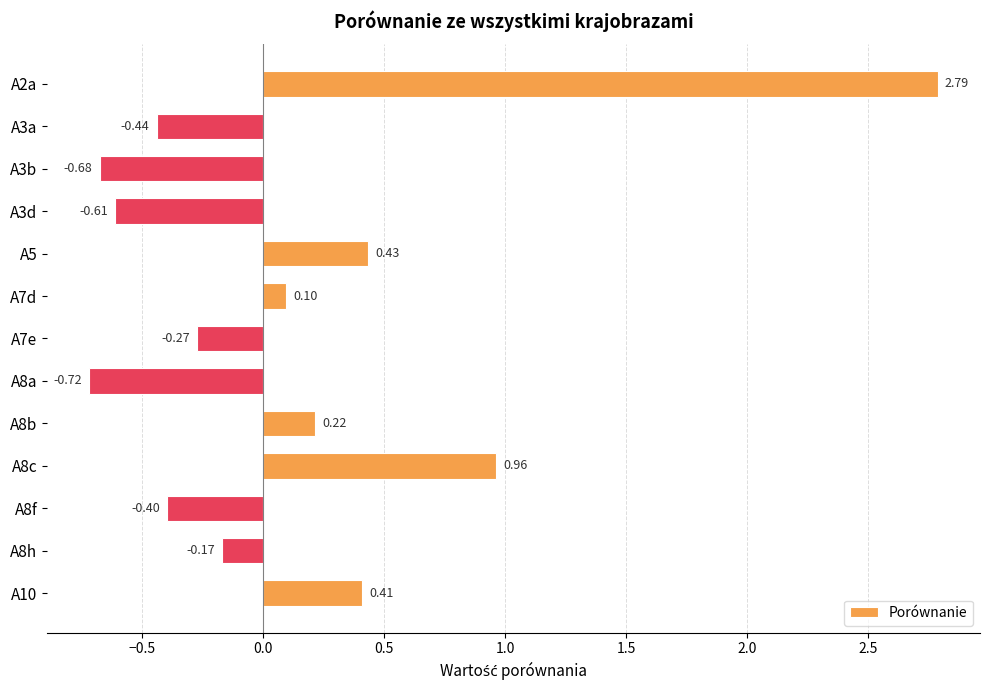

What is the average value?

0.1